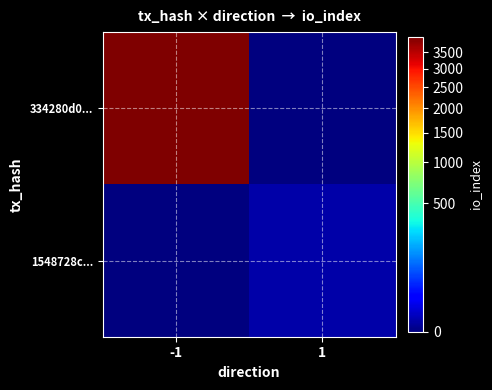

Reading left to right, extract all data points from this chart.

334280d0...: -1=3993	1=0
1548728c...: -1=0	1=1